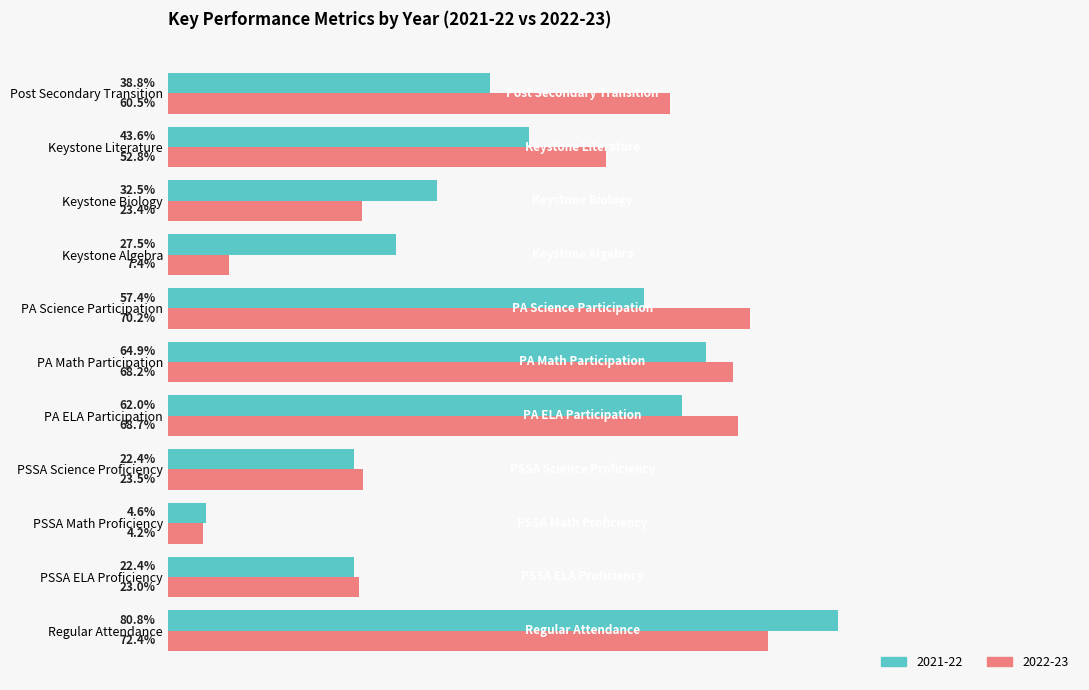

At PA Science Participation, list the series in order from smallest to largest.

2021-22, 2022-23